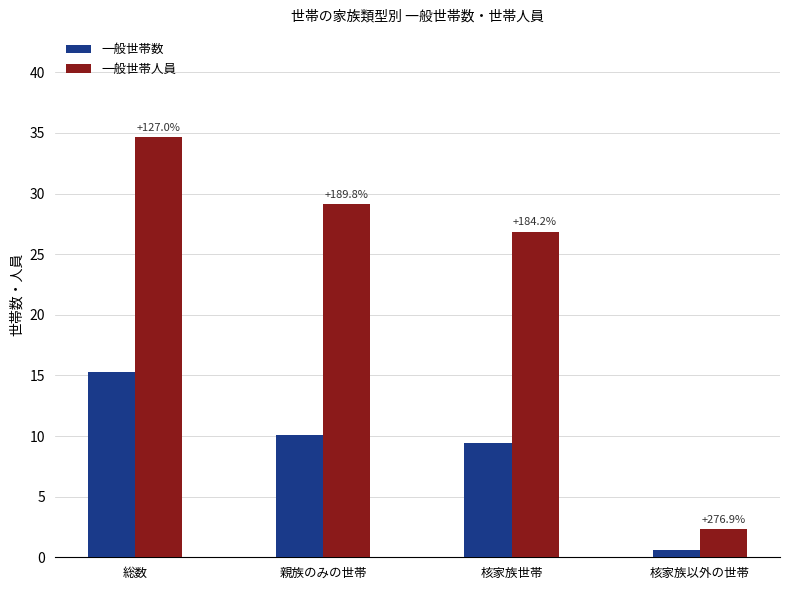

What are all the series names shown in the legend?

一般世帯数, 一般世帯人員